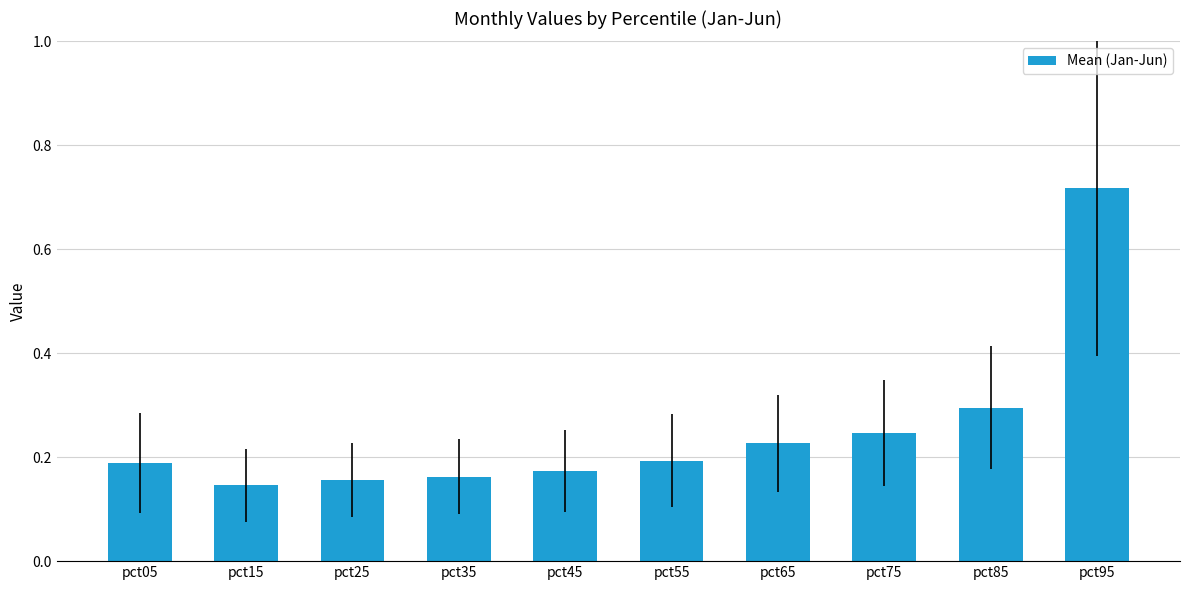

What is the value of the 9th bar from the left?

0.3